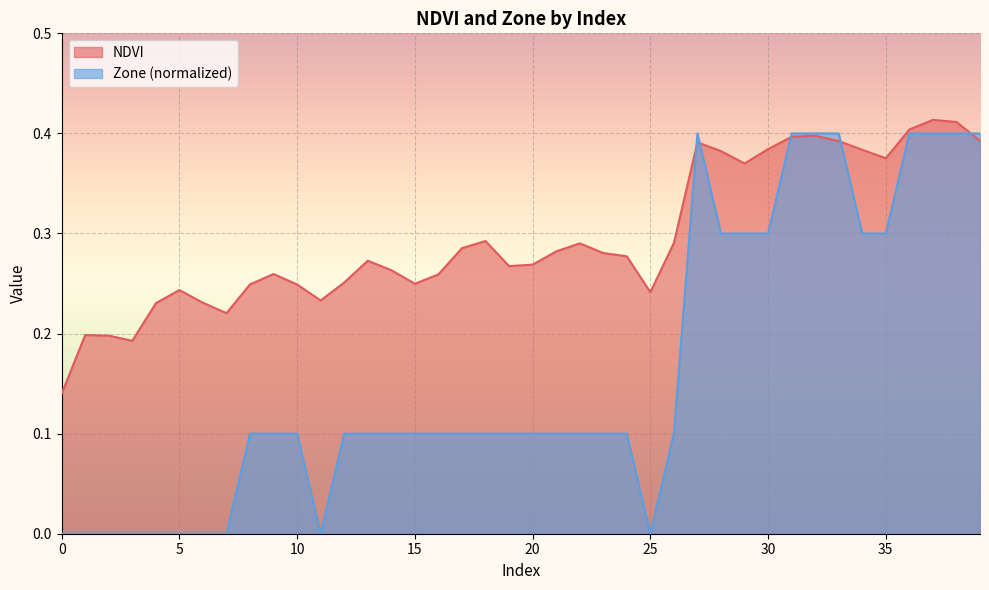

What is the average value of the Zone series?

0.2